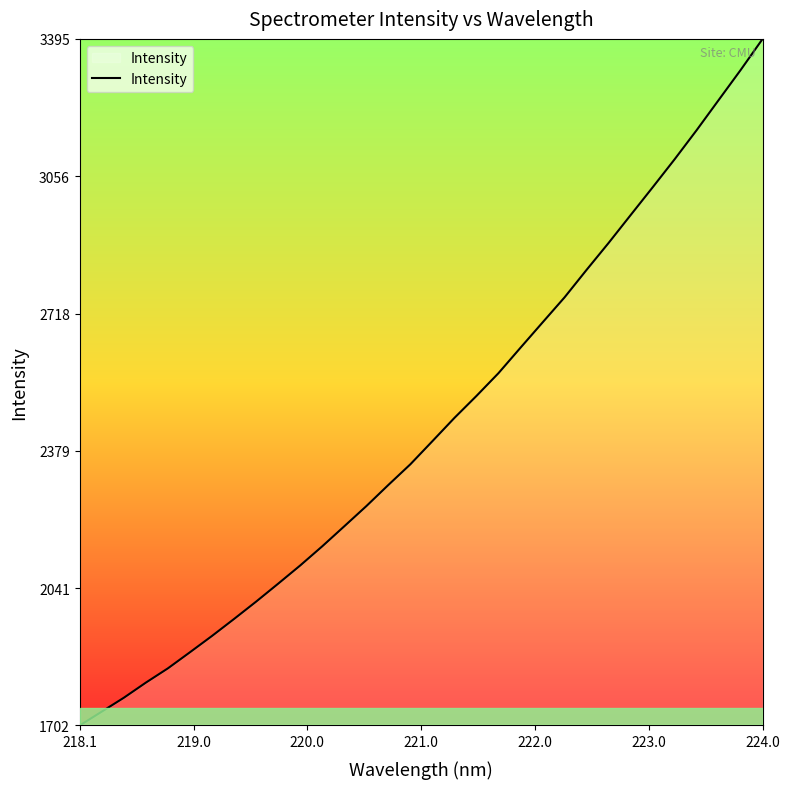

What is the difference between the maximum and minimum values?

1692.4